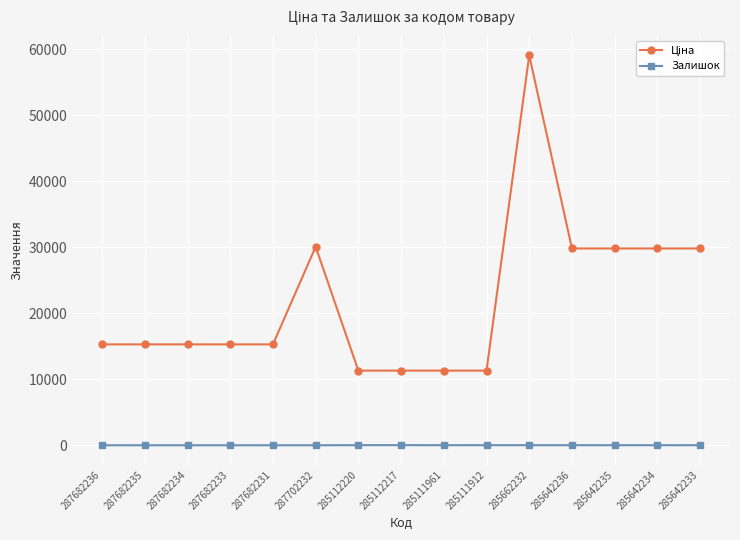

What is the maximum value shown in the chart?

59075.7